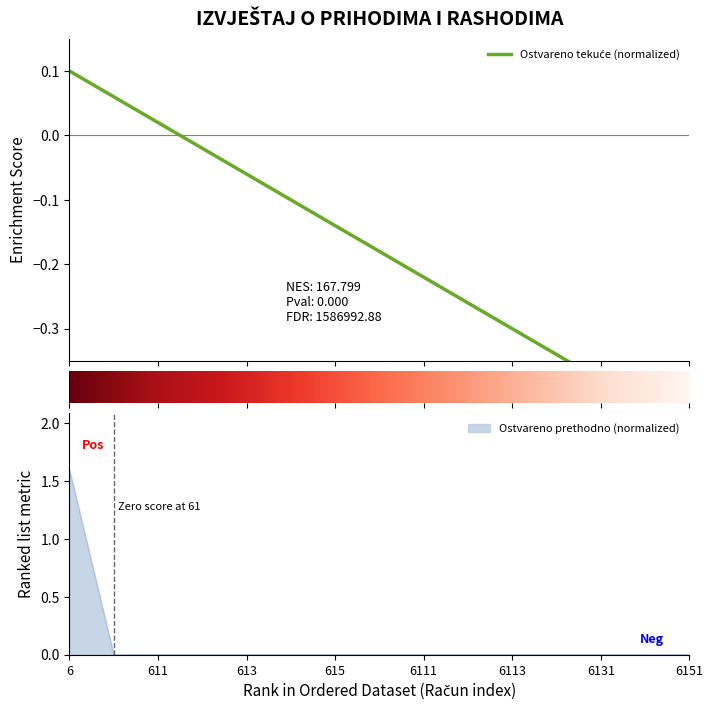

What is the maximum value shown in the chart?

1.6